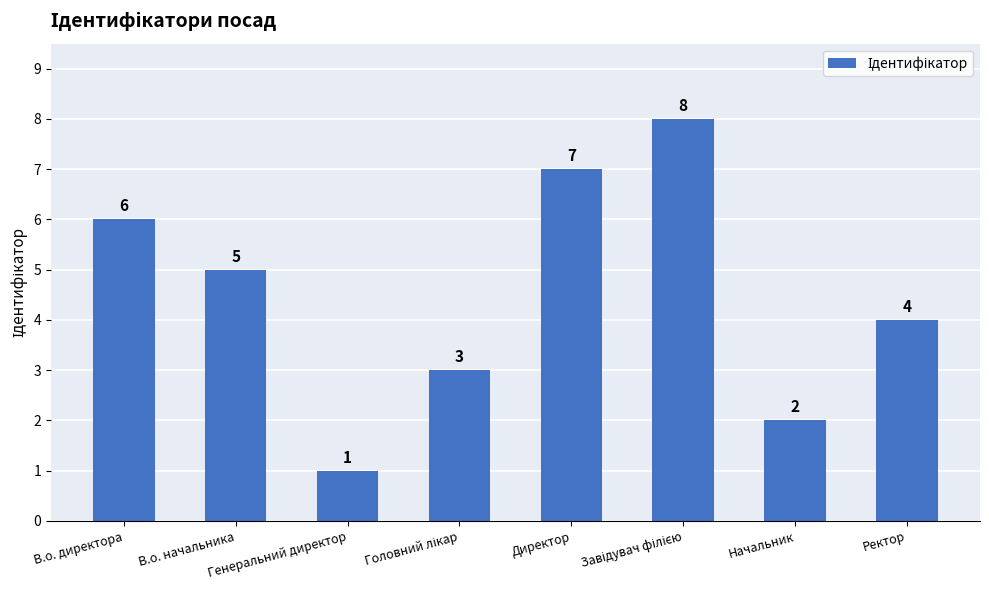

What is the sum of all values?

36